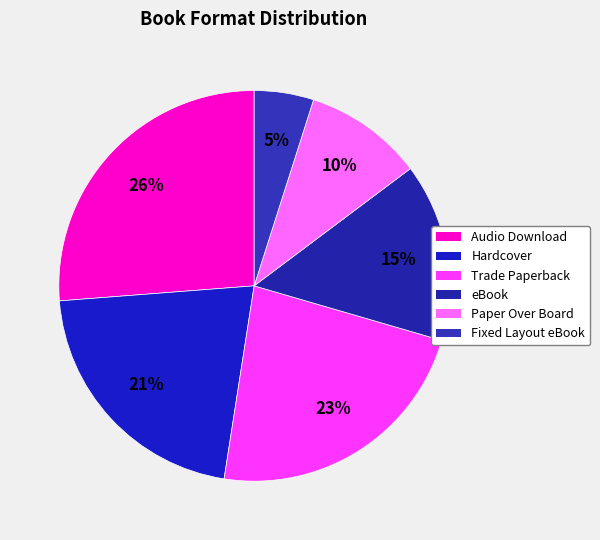

The Fixed Layout eBook slice represents 1% of the pie. True or false?

False